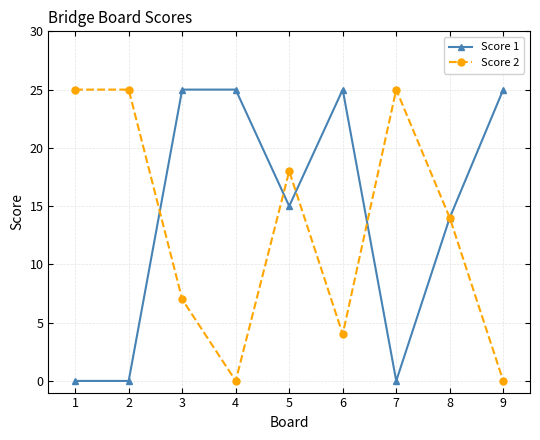

What are all the series names shown in the legend?

Score 1, Score 2